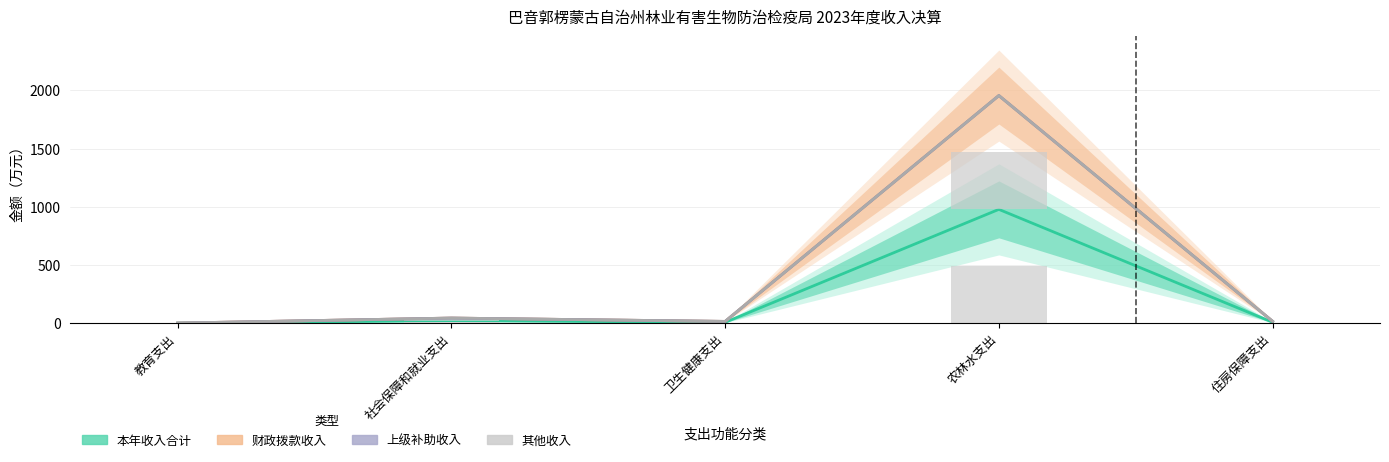

Which series changed the most between 农林水支出 and 住房保障支出?

其他收入